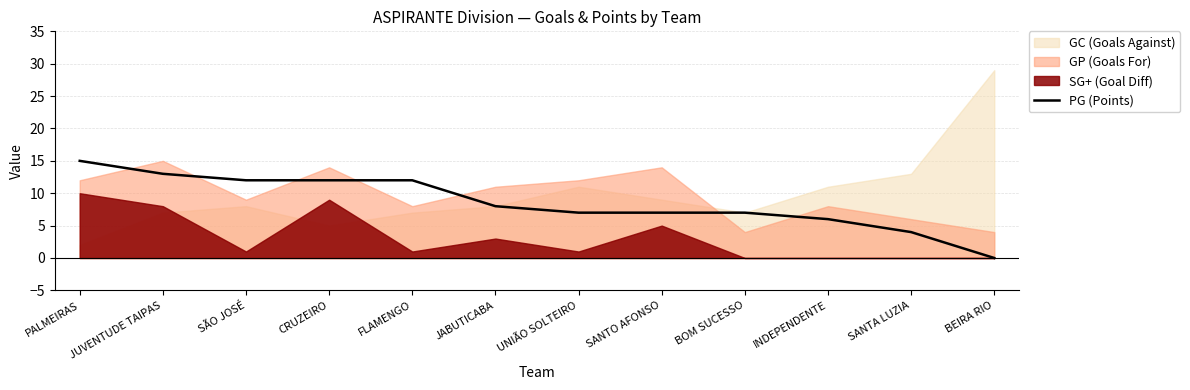

Reading left to right, what are all the values shown in this chart?

15	13	12	12	12	8	7	7	7	6	4	0